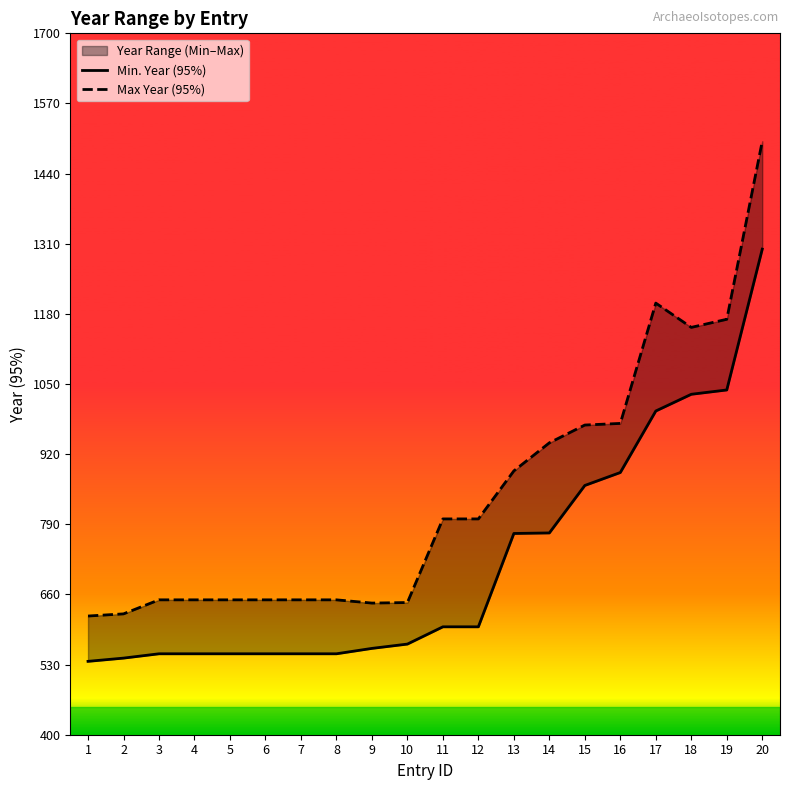

Rank the series at 20 from lowest to highest value.

Min. Year (95%), Max Year (95%)